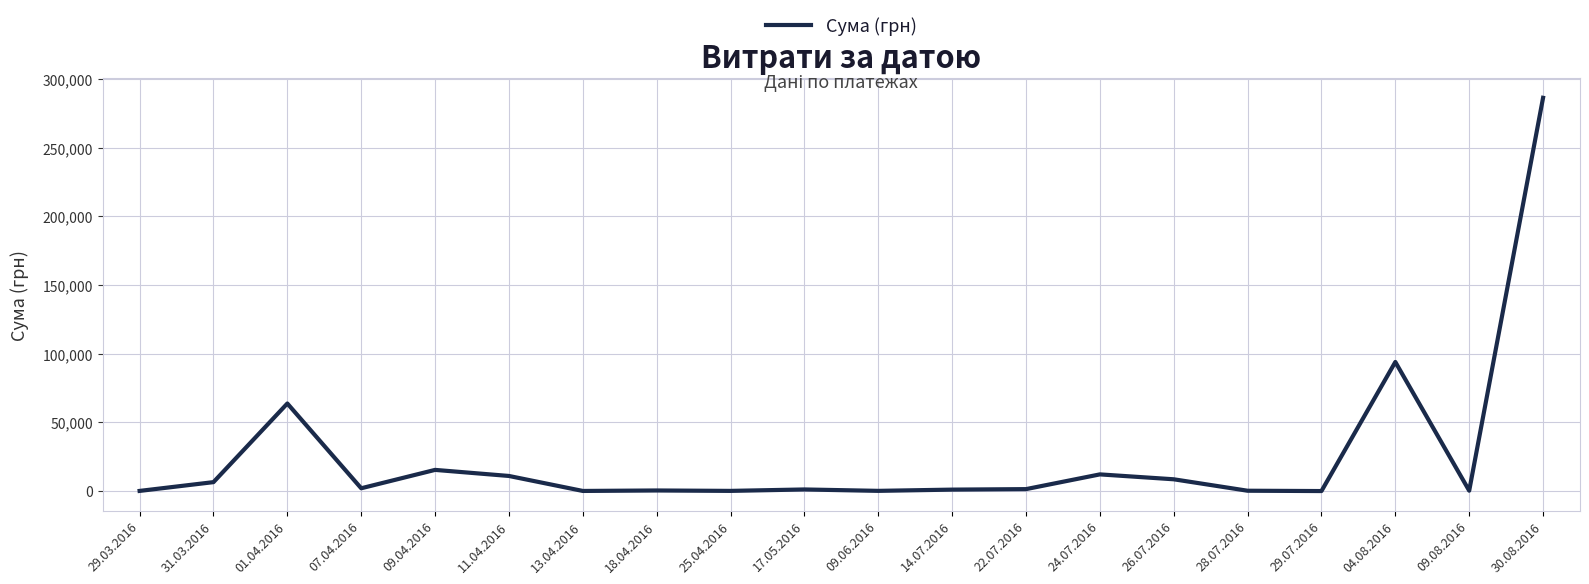

What is the sum of the values at 30.08.2016 and 29.03.2016?

286549.4